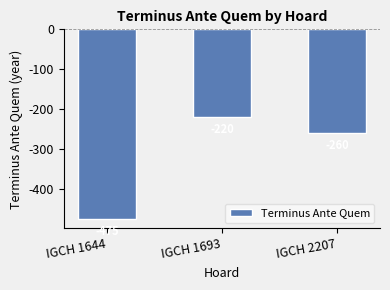

Are the bars horizontal?

No